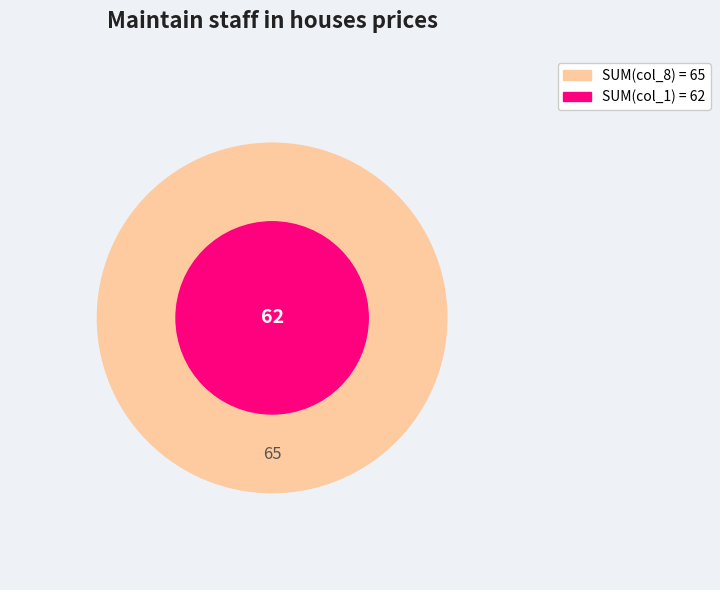

What is the spread (max minus min) of values at 5?

3